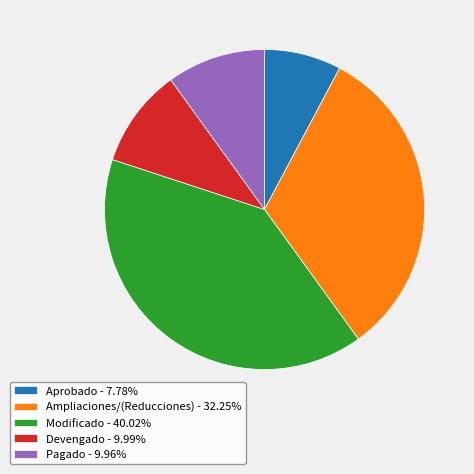

Does Ampliaciones/(Reducciones) account for over 50% of the chart?

No